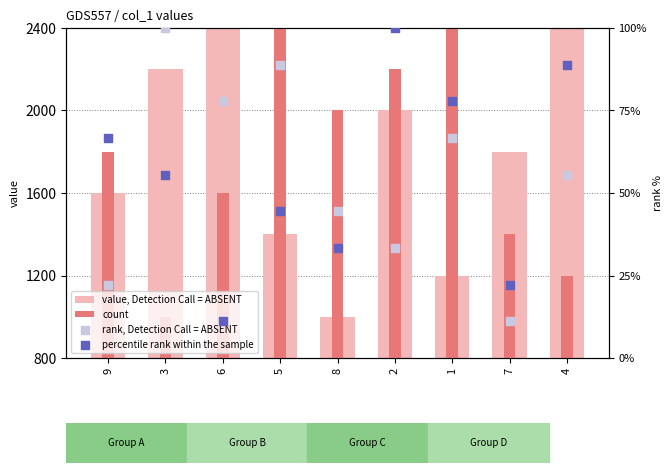

What is the total value across all series at 3?

3355.6